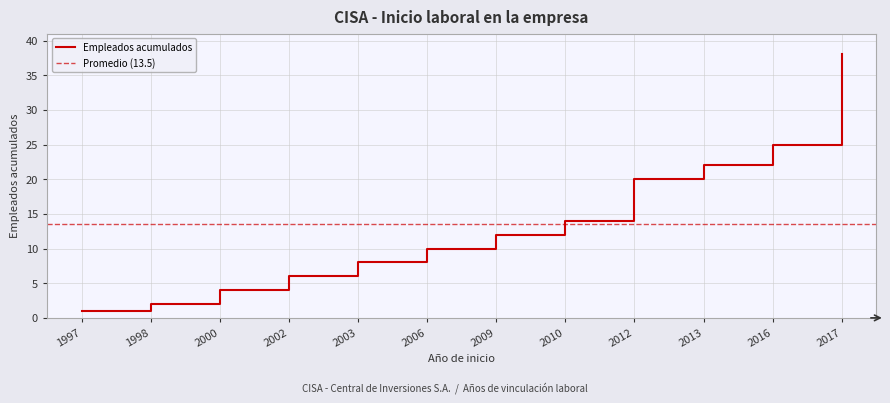

What is the difference between the maximum and minimum values?

37